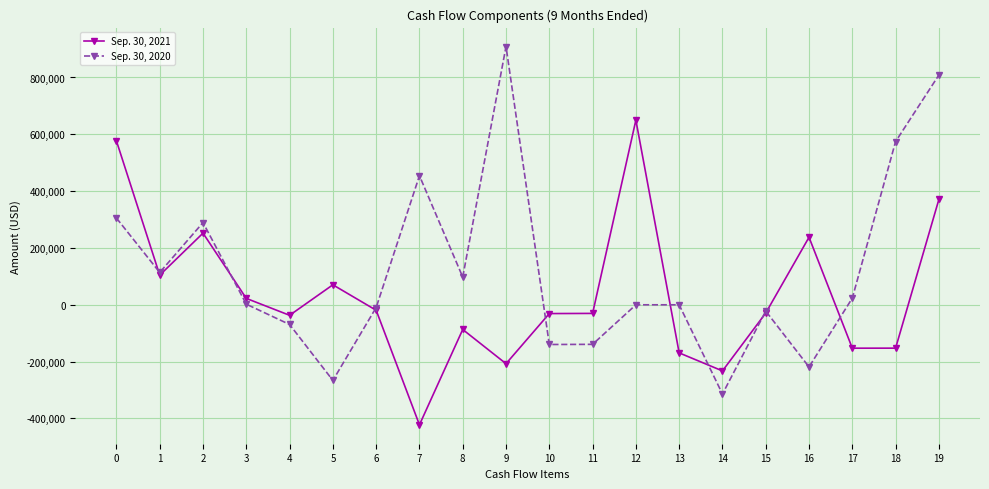

True or false: Sep. 30, 2021 and Sep. 30, 2020 intersect in this chart.

True